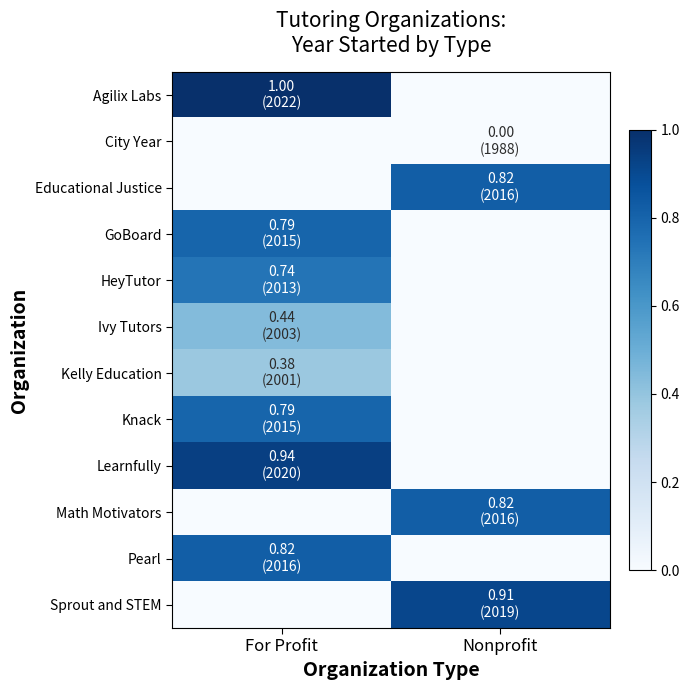

Which series has the largest total across all categories?

Agilix Labs